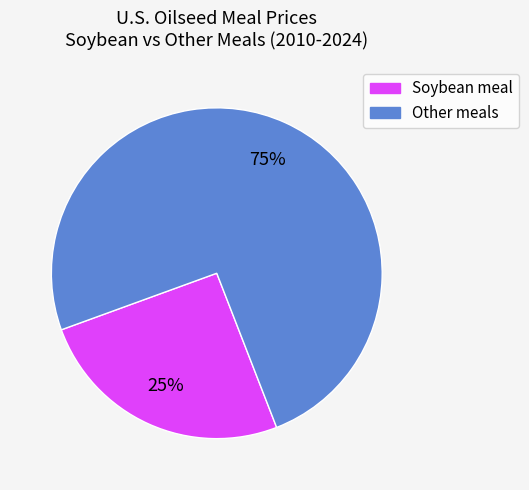

How many slices are in this pie chart?

2